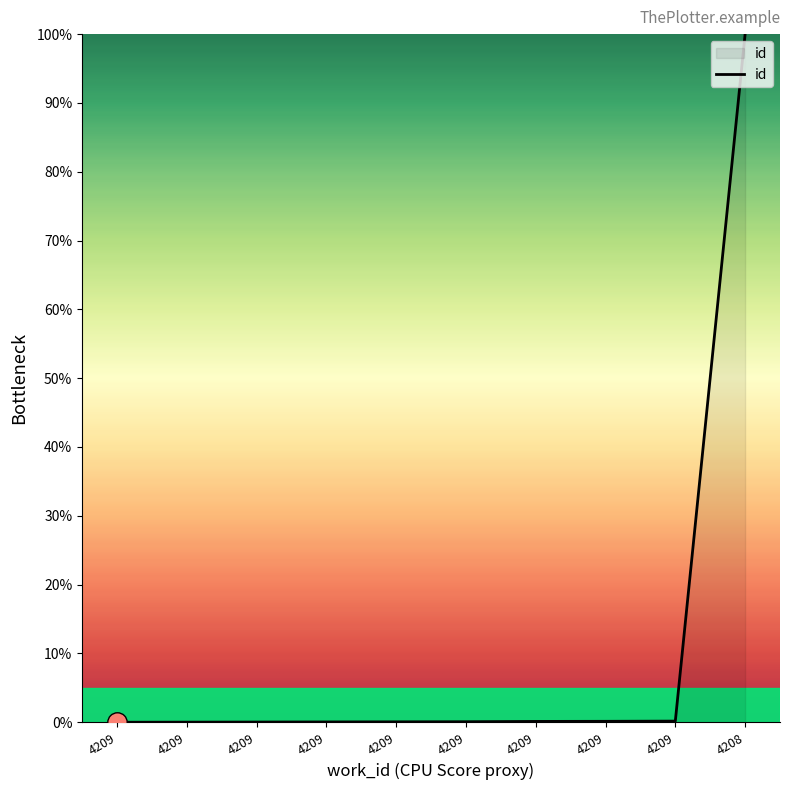

How many lines are shown in the chart?

1